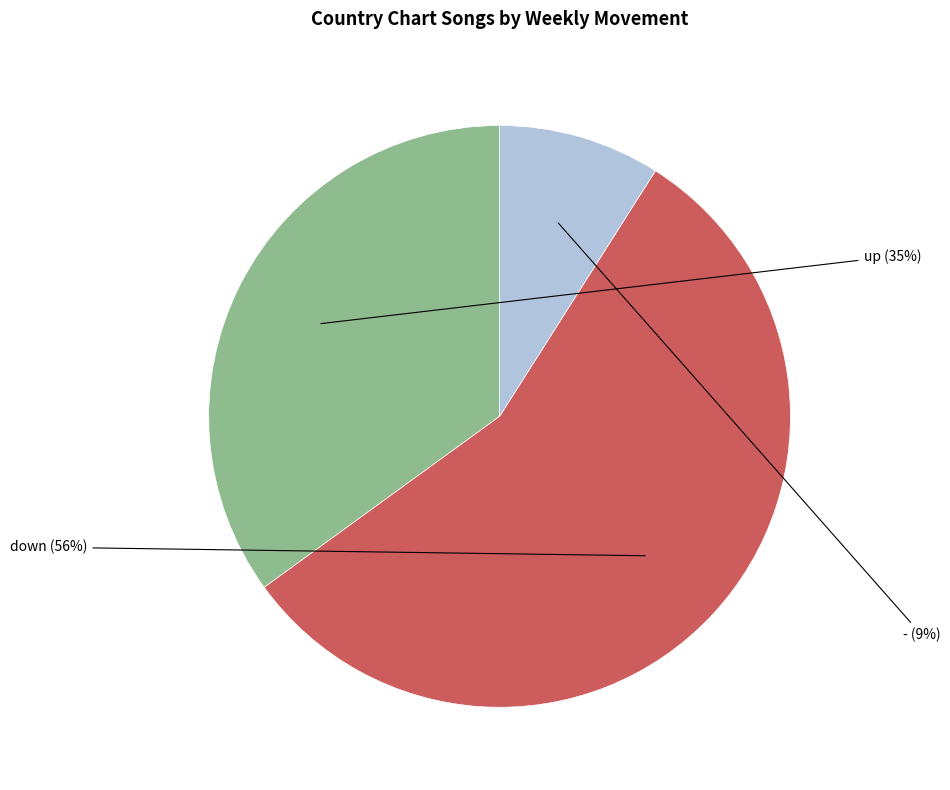

To the nearest percent, what is the difference between the largest and smallest slice percentages?

47%